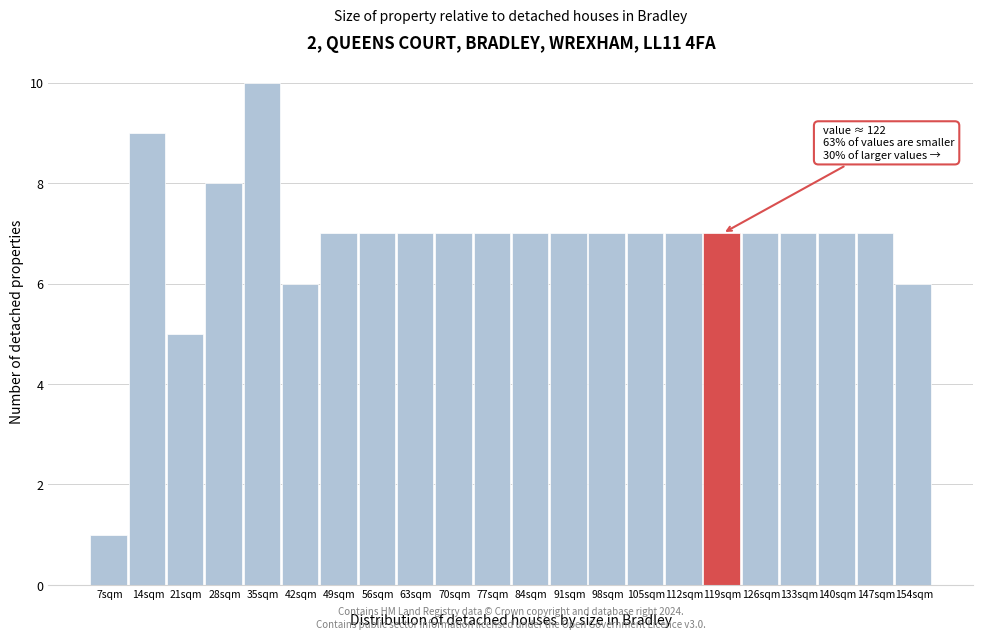

Reading left to right, extract all data points from this chart.

7sqm=1	14sqm=9	21sqm=5	28sqm=8	35sqm=10	42sqm=6	49sqm=7	56sqm=7	63sqm=7	70sqm=7	77sqm=7	84sqm=7	91sqm=7	98sqm=7	105sqm=7	112sqm=7	119sqm=7	126sqm=7	133sqm=7	140sqm=7	147sqm=7	154sqm=6